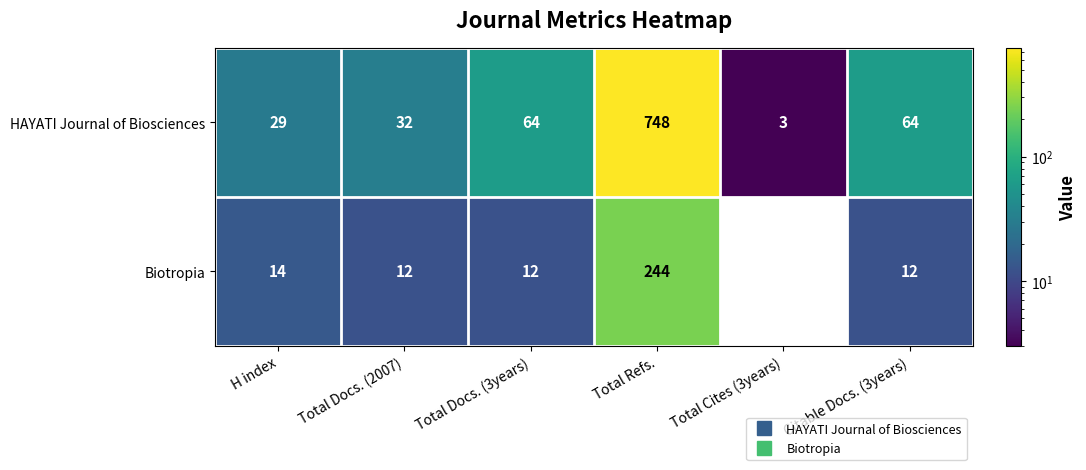

Count the number of categories in the chart.

6